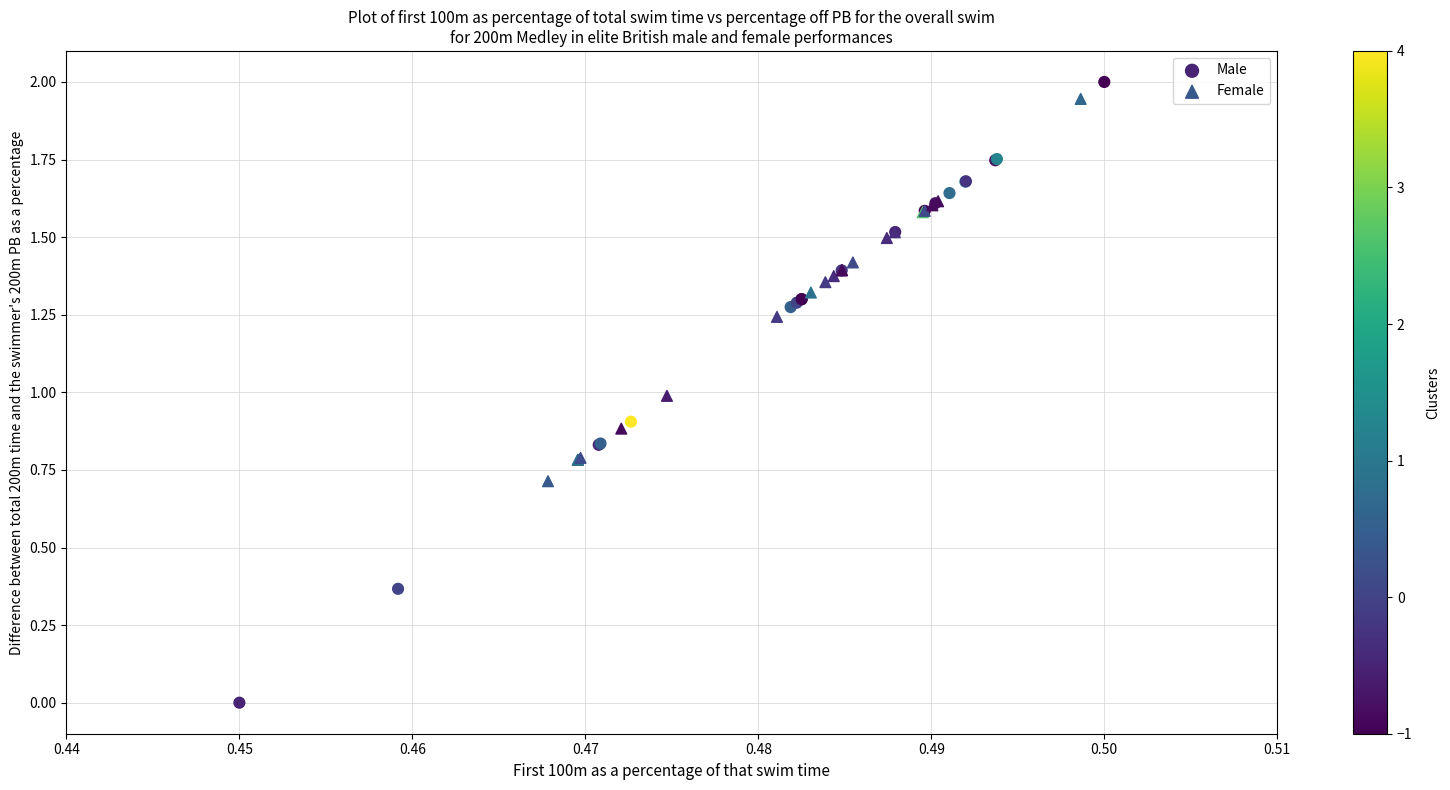

What are all the series names shown in the legend?

Male, Female